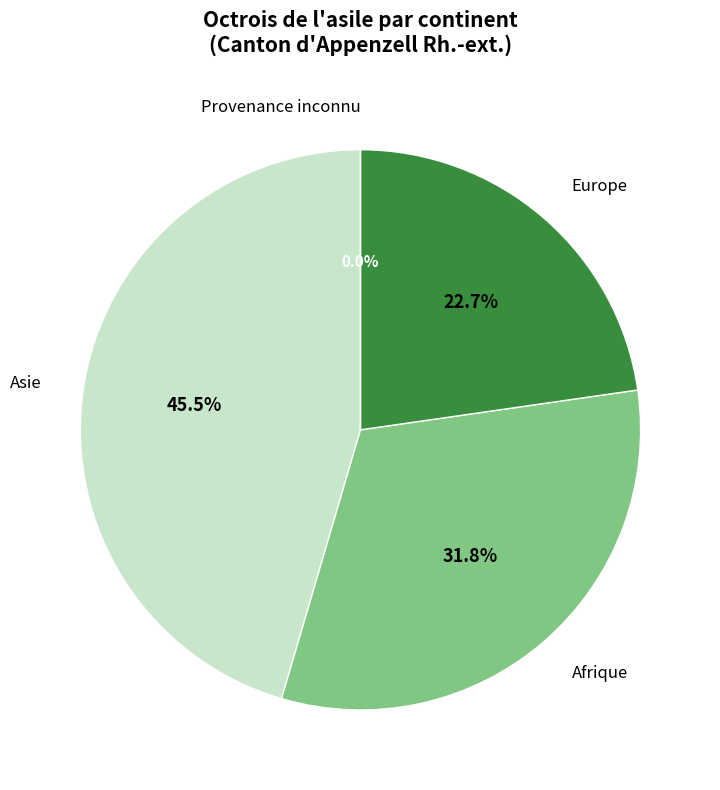

Is it true that Afrique is 32% of the pie?

True